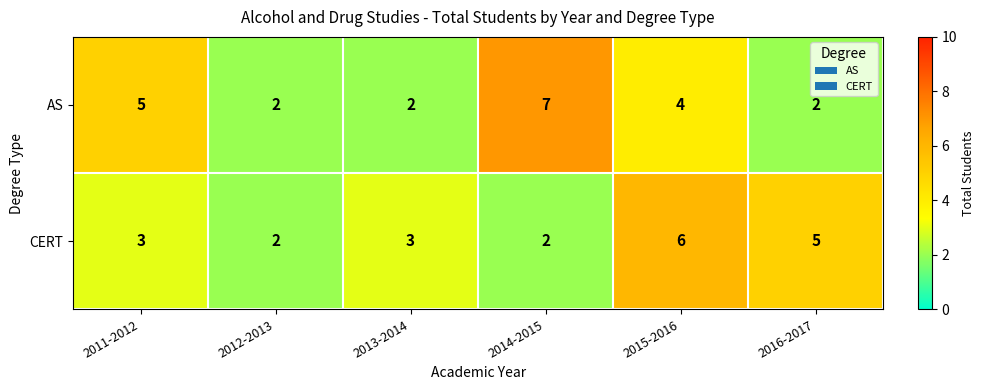

The CERT series shows 3 at 2014-2015. True or false?

False